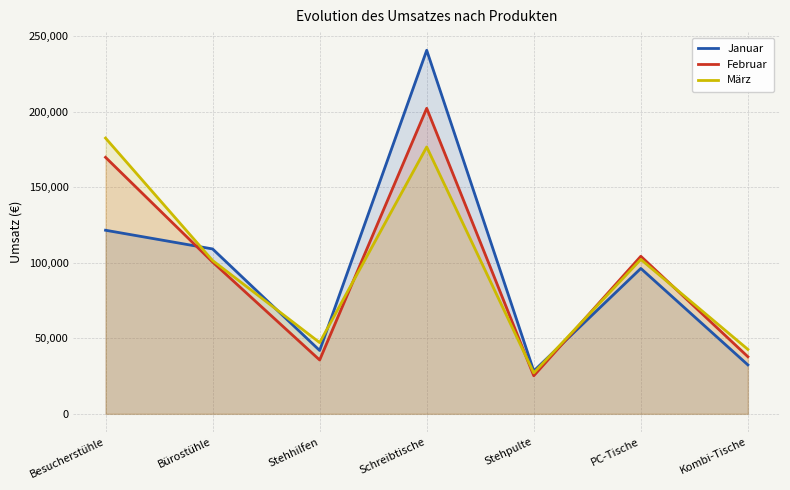

Is the value of Februar at PC-Tische greater than the value of März at Stehhilfen?

Yes